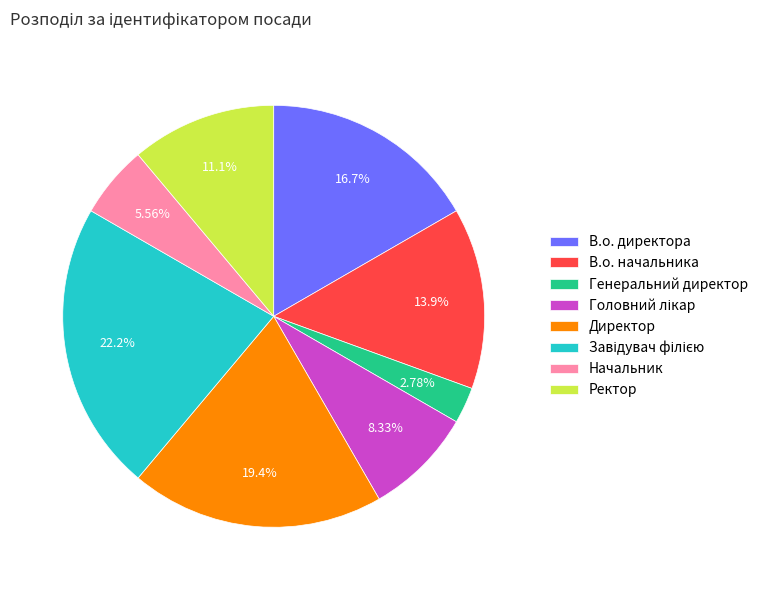

Approximately how many times larger is the value at Директор compared to В.о. директора?

1.2